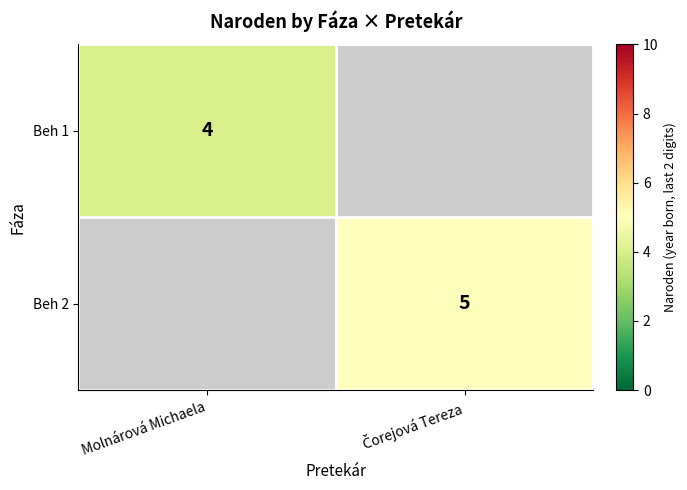

The Beh 1 series shows 4 at Molnárová Michaela. True or false?

True